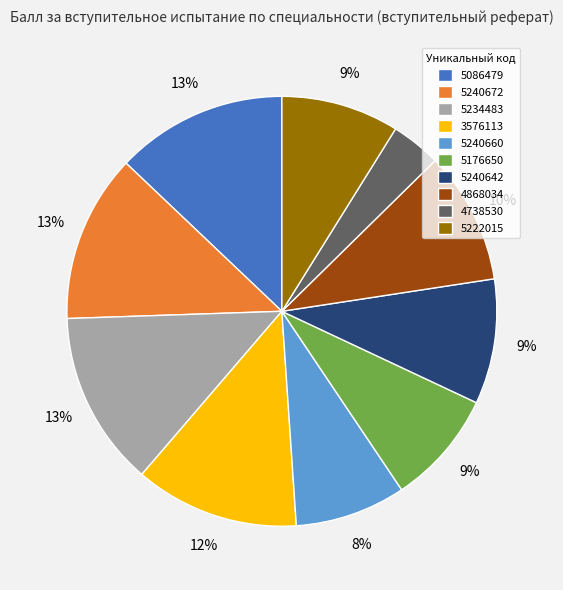

To the nearest percent, what is the average slice percentage?

10%